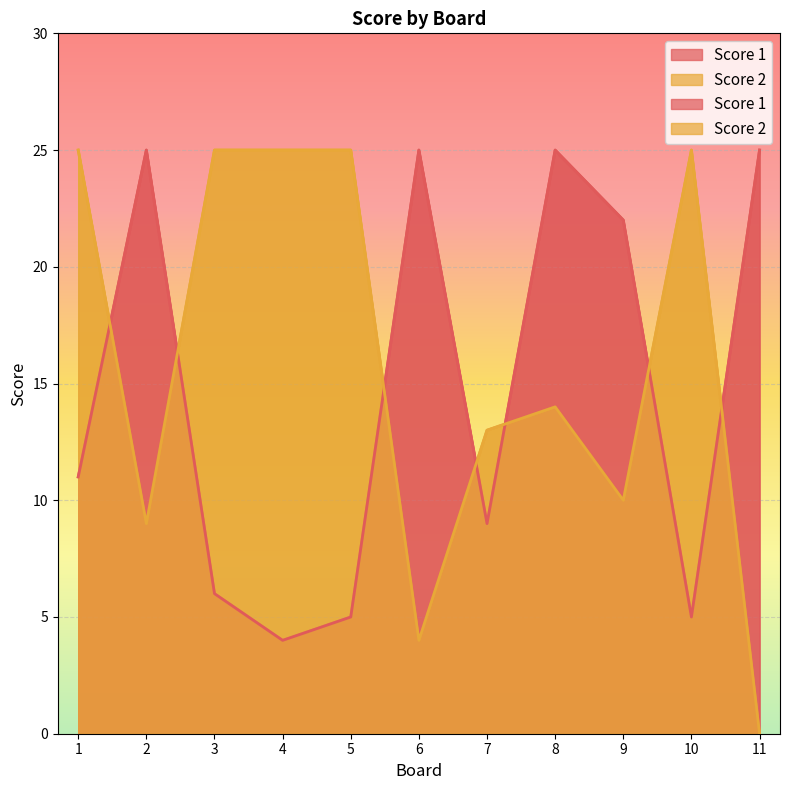

Between 3 and 6, which series saw the biggest shift?

Score 2